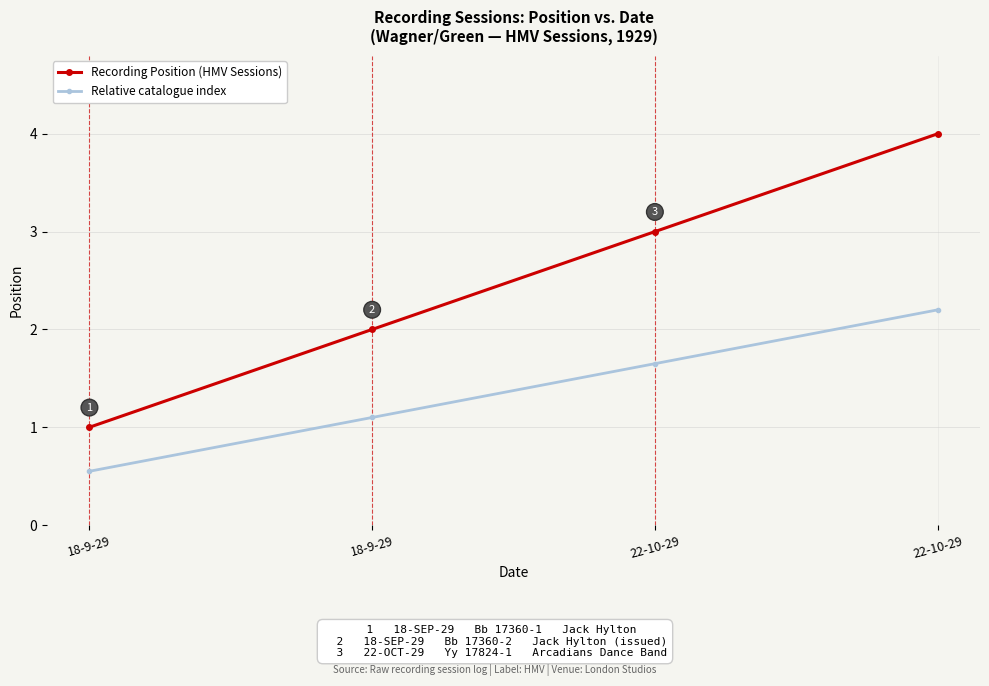

True or false: Recording Position (HMV Sessions) and Relative catalogue index intersect in this chart.

False